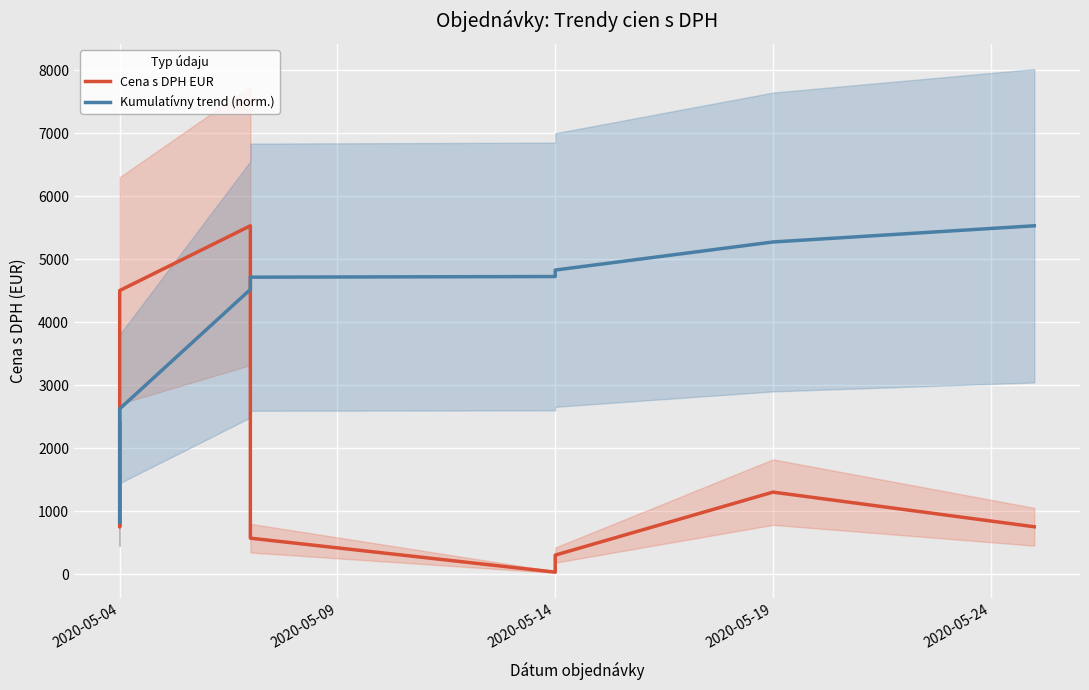

What is the difference between the maximum and second lowest values in the Cena s DPH EUR series?

5228.0